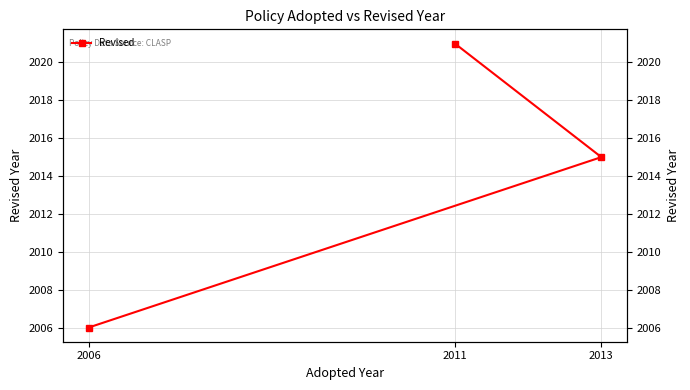

Rank the categories by value from highest to lowest.

2011, 2013, 2006